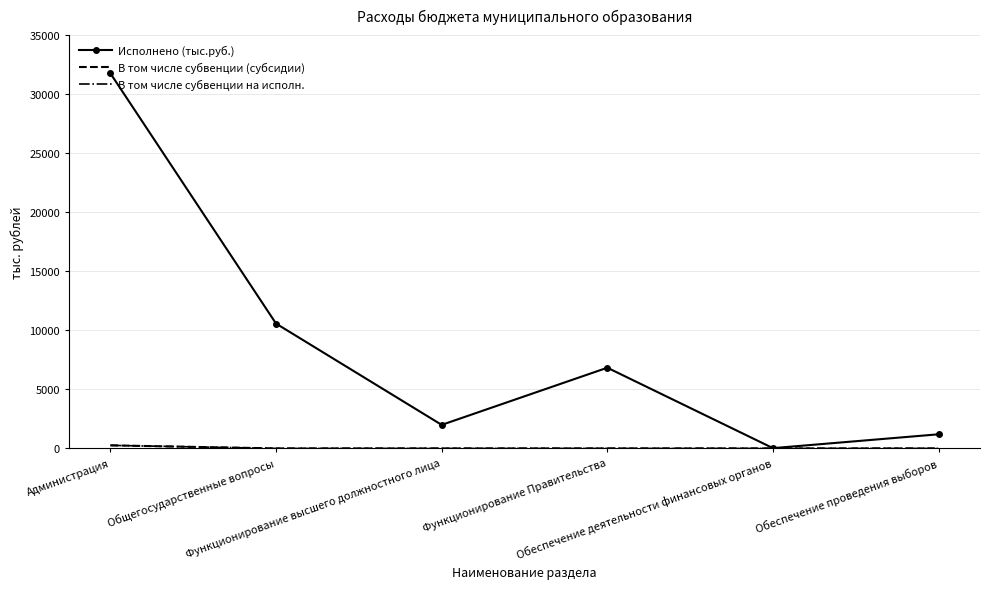

At which category is the sum across all series the highest?

Администрация